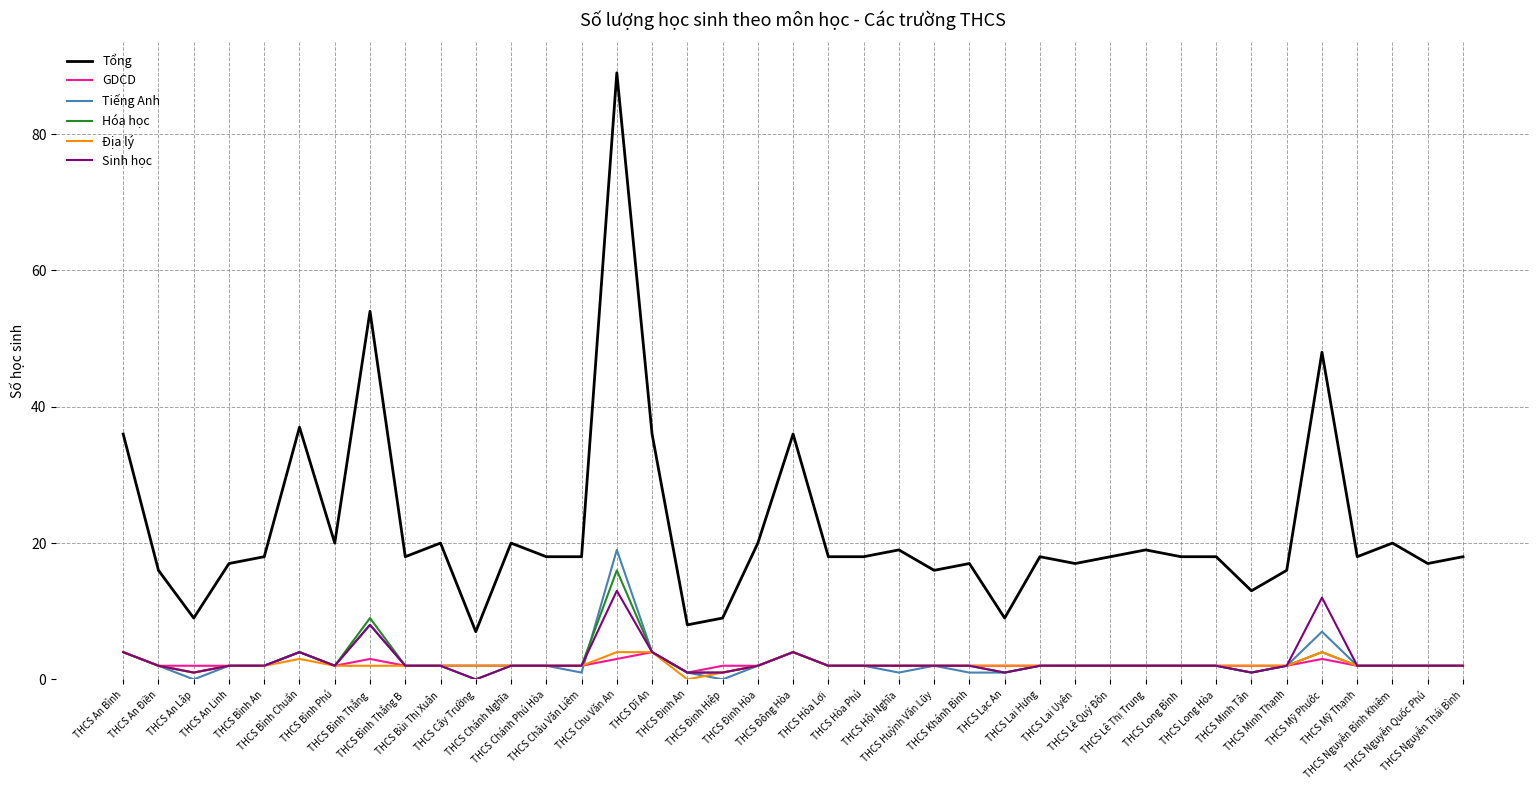

True or false: Tổng and GDCD cross at least once.

False